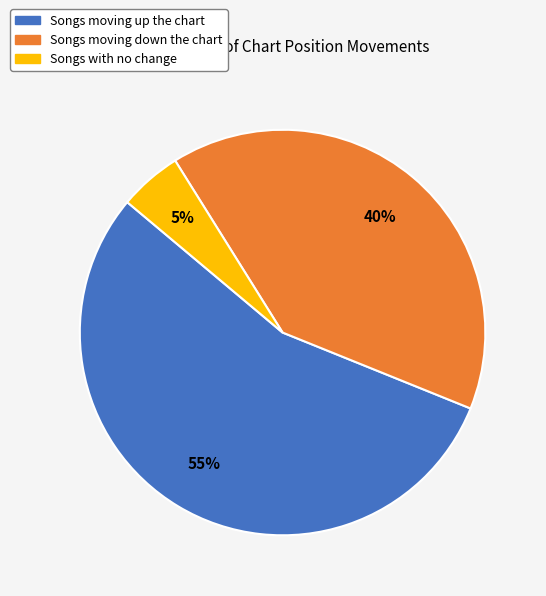

Count the number of slices in the pie.

3